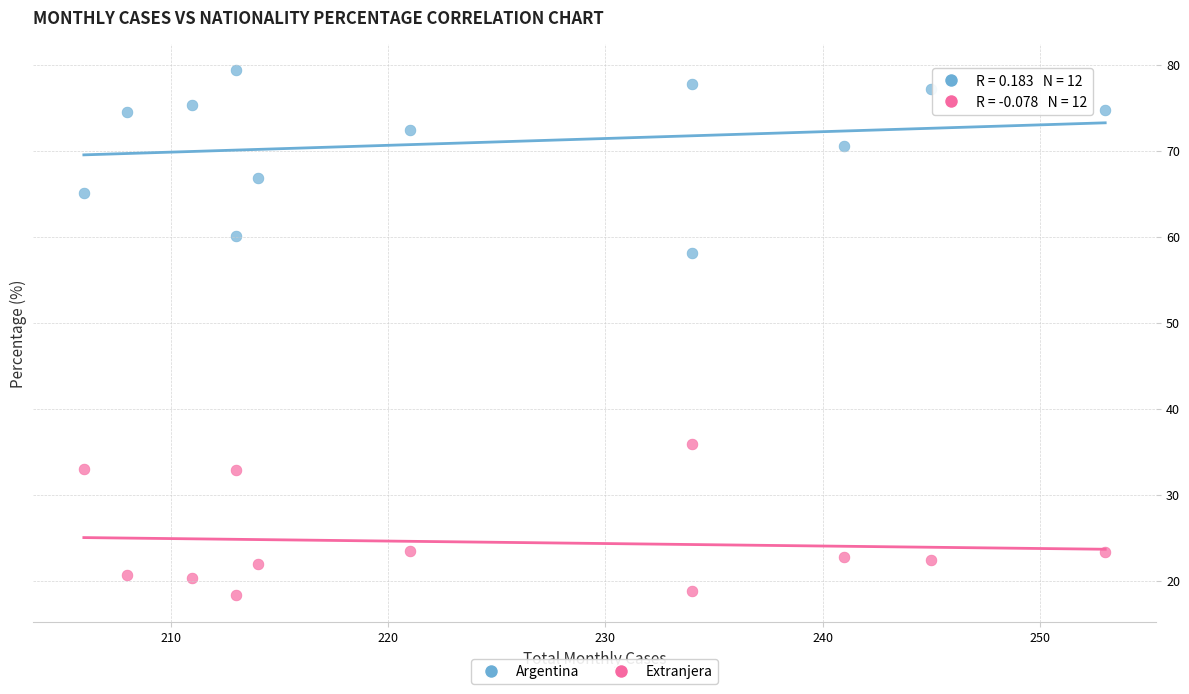

Which series has the widest spread of Y values?

Argentina